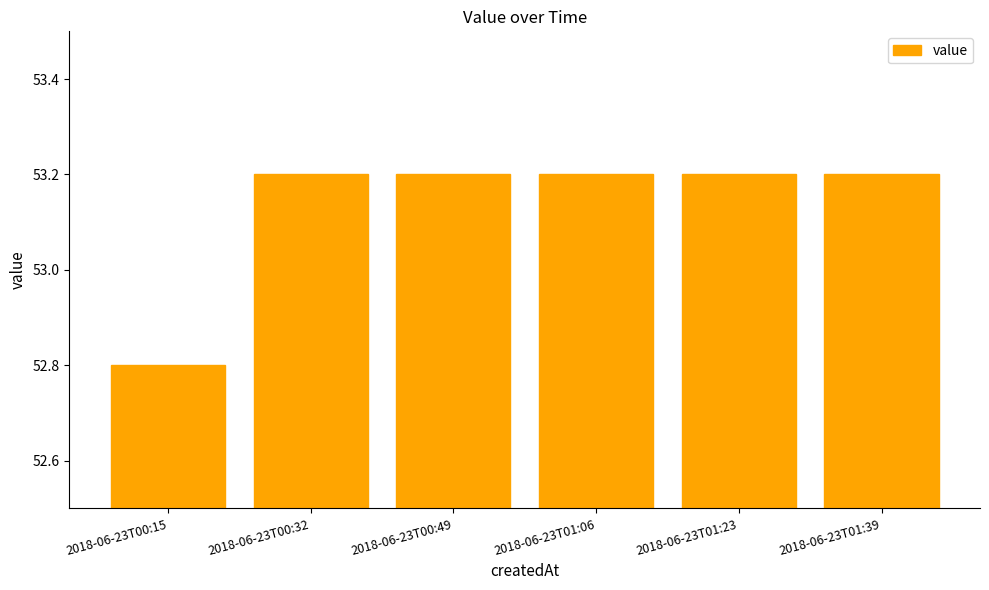

What value does the data have at 2018-06-23T00:49?

53.2